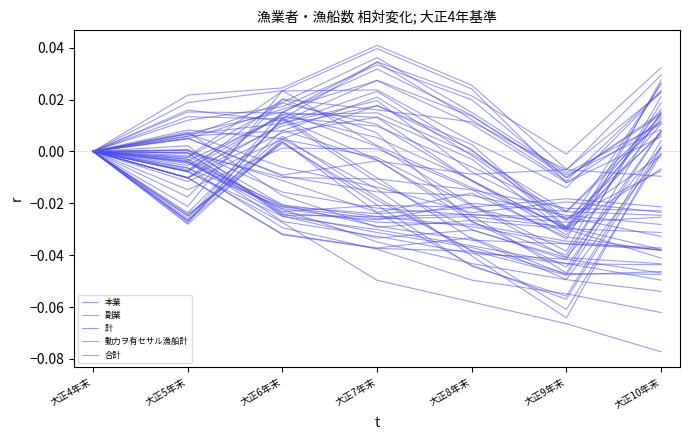

Between 大正4年末 and 大正9年末, which is larger?

大正4年末